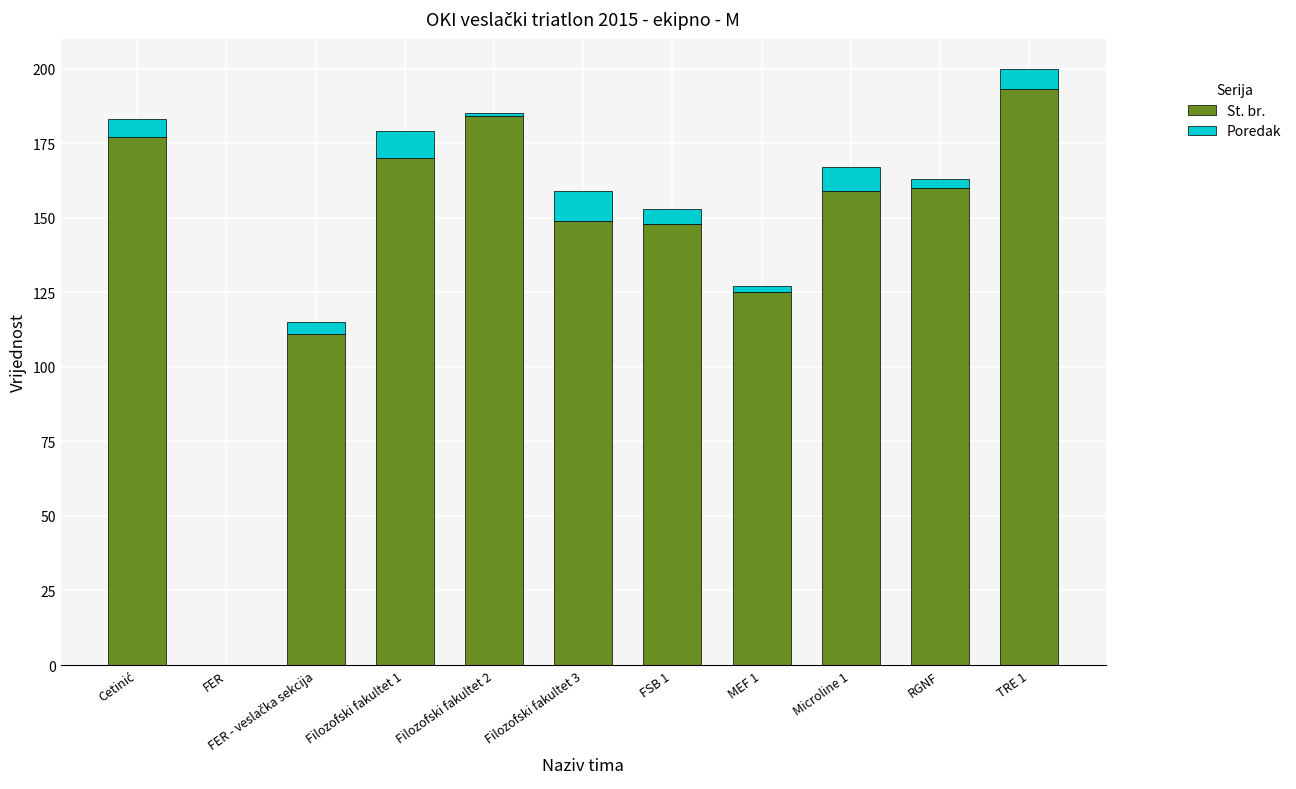

Are the bars grouped side by side (vs. stacked)?

No